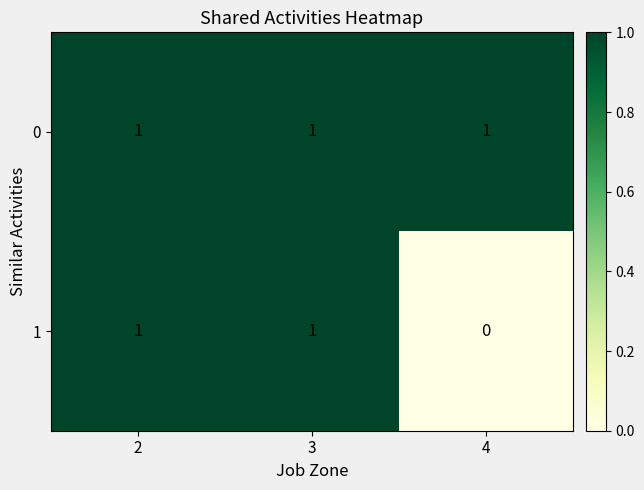

At which label is 1 closest to 0?

4